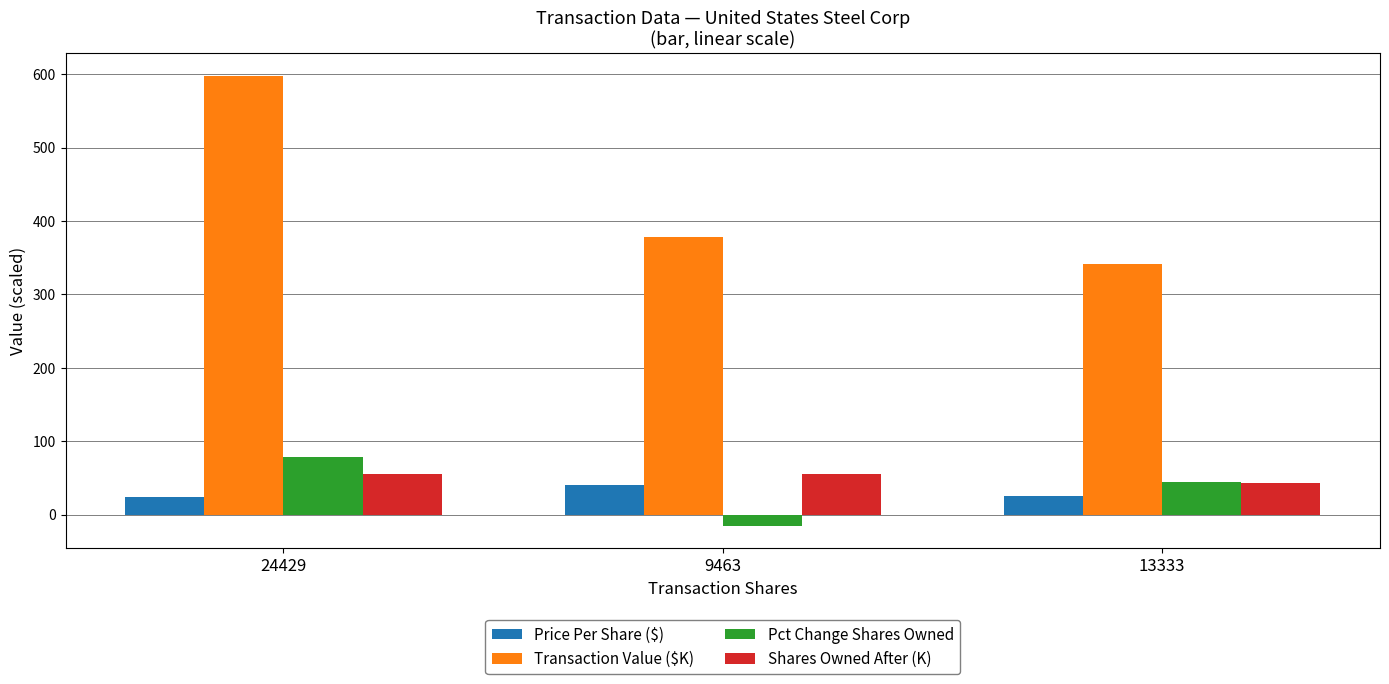

What are all the series names shown in the legend?

Price Per Share ($), Transaction Value ($K), Pct Change Shares Owned, Shares Owned After (K)